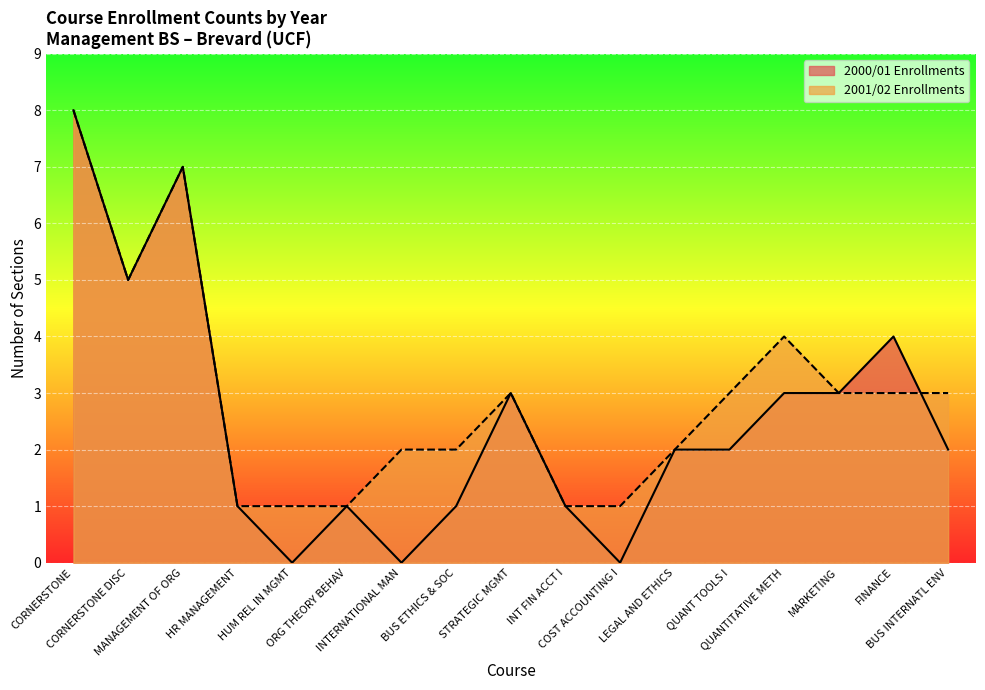

Which category has the highest value in the 2000/01 Enrollments series?

CORNERSTONE